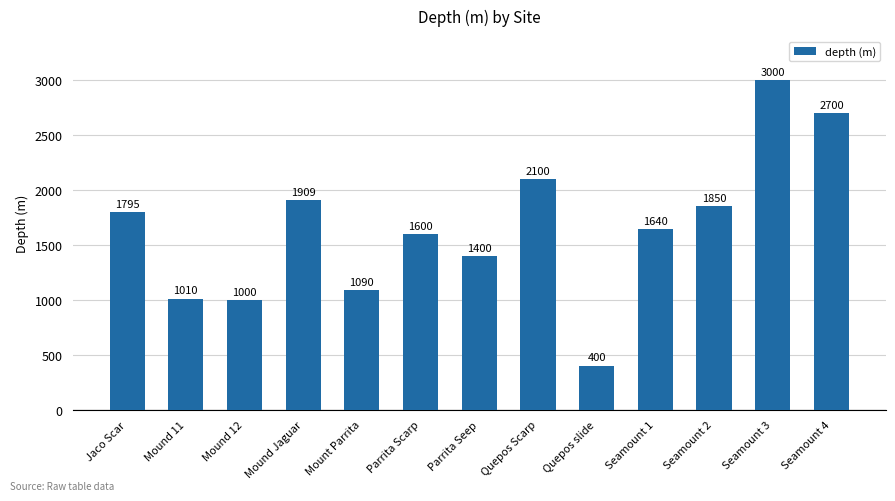

Reading left to right, list all the values displayed in this chart.

1795	1010	1000	1909	1090	1600	1400	2100	400	1640	1850	3000	2700